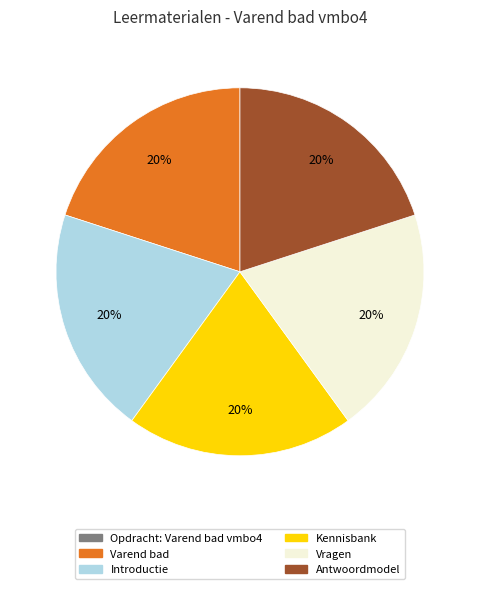

Is there any slice that represents more than half of the pie?

No